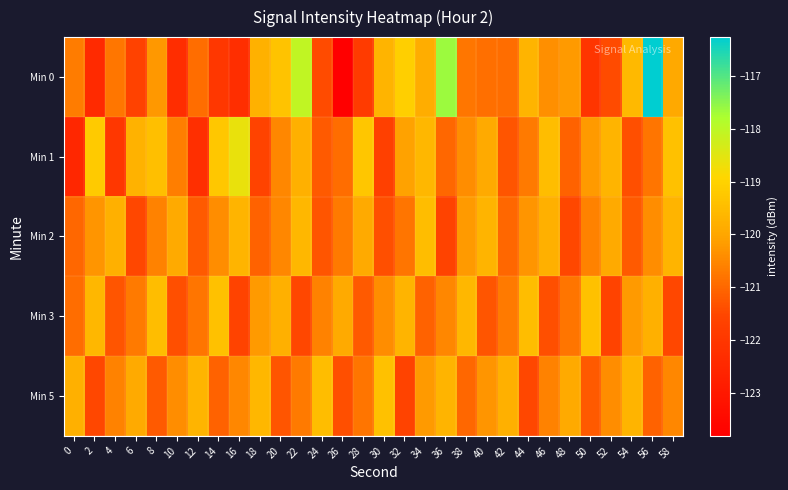

Which has a higher value, 2 or 54?

54